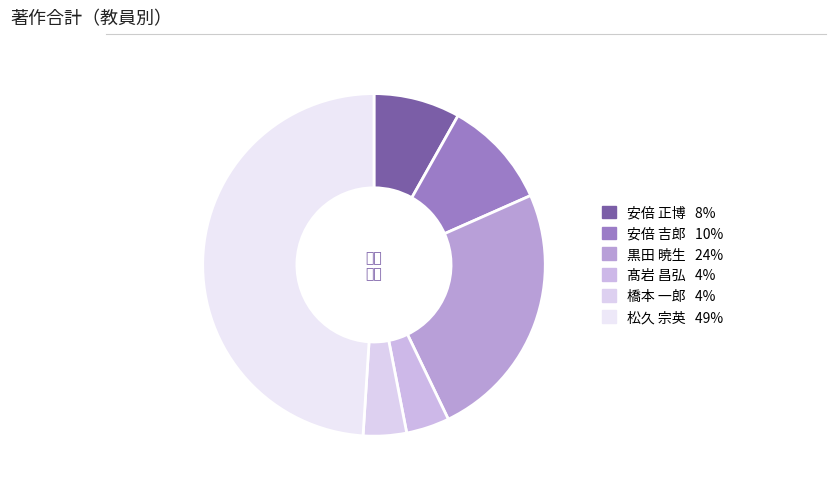

Does 橋本 一郎 account for over 50% of the chart?

No